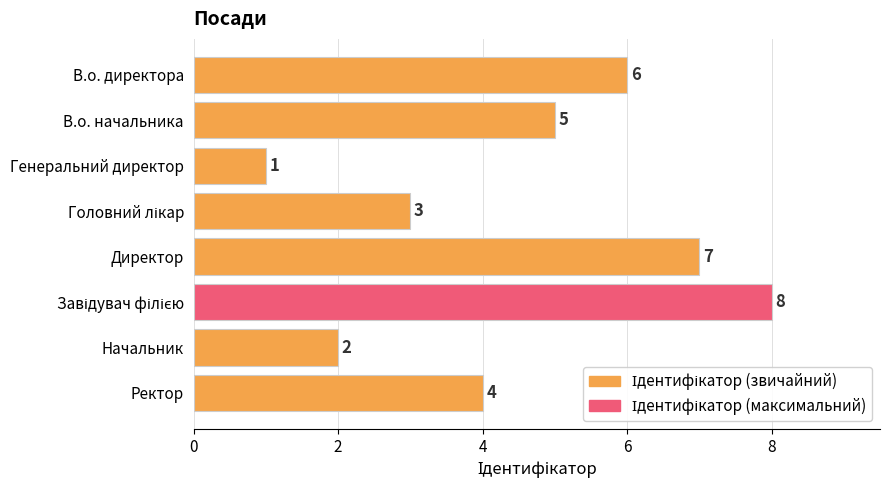

What is the smallest value displayed?

1